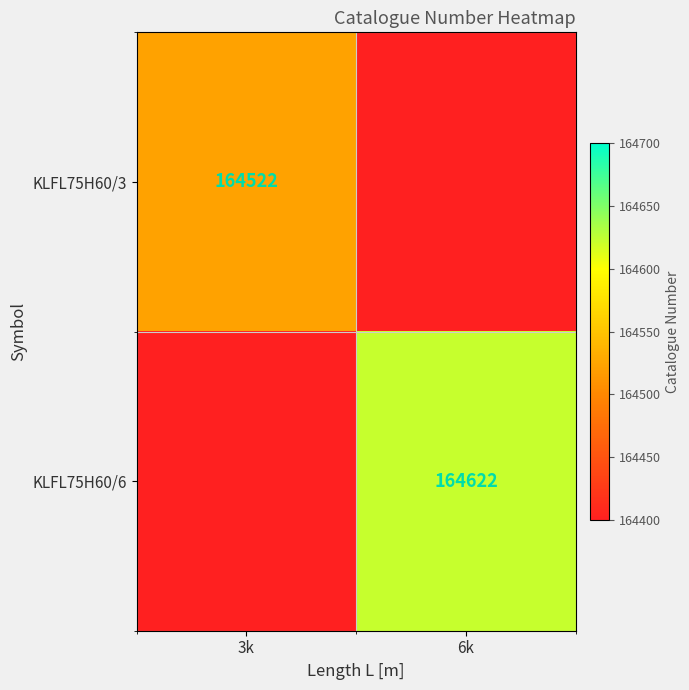

What is the approximate value of KLFL75H60/6 at 6k?

164622.0